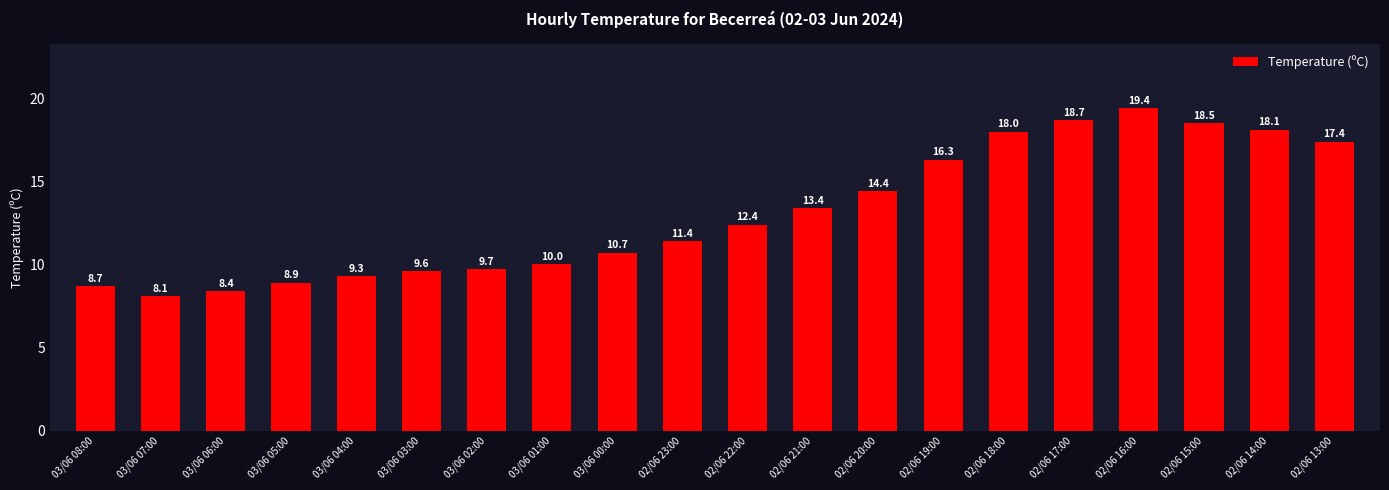

At which label does the data first exceed 12?

02/06 22:00